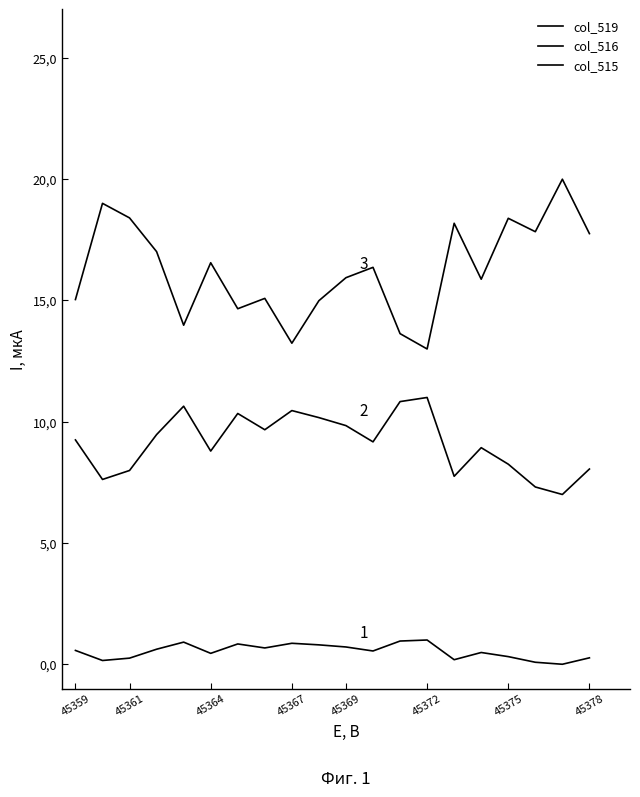

Does the chart display data point markers on the line(s)?

No